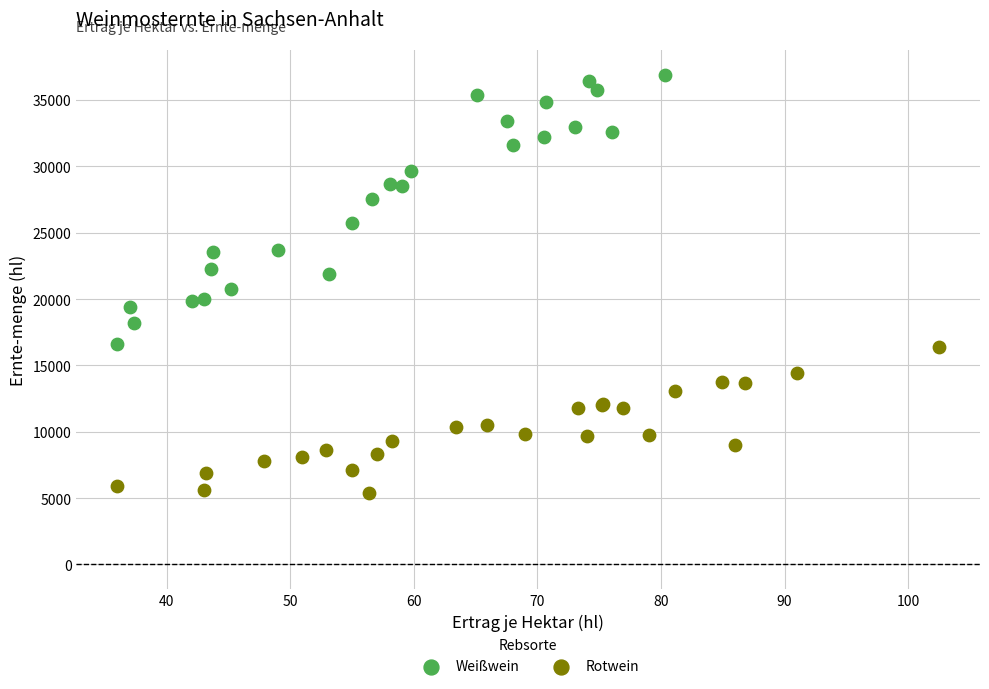

Which series has the widest spread of Y values?

Weißwein